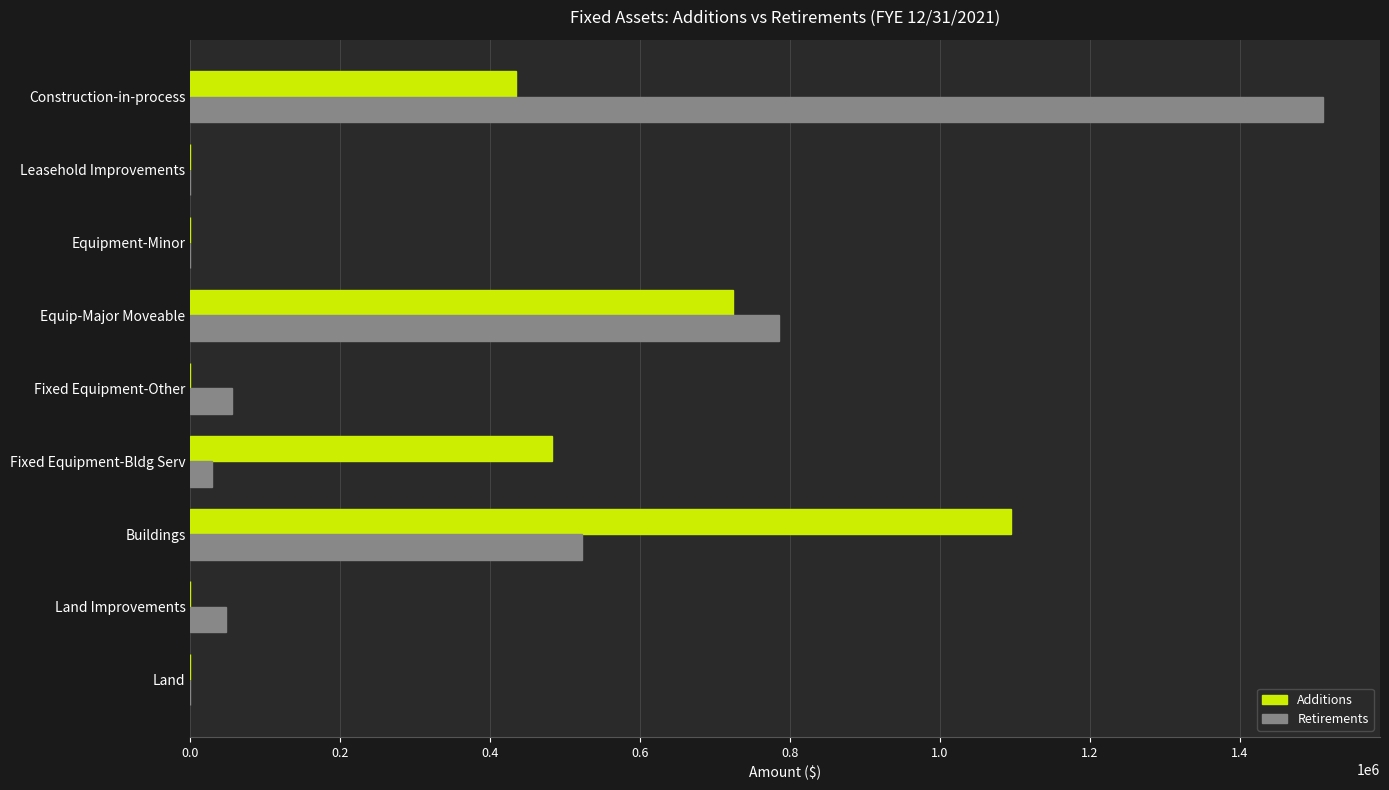

What are all the series names shown in the legend?

Additions, Retirements